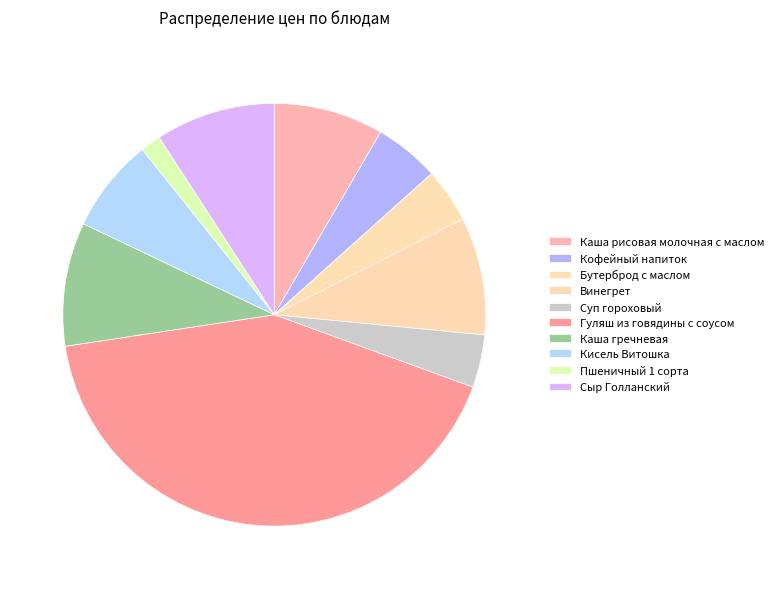

Count the number of slices in the pie.

10